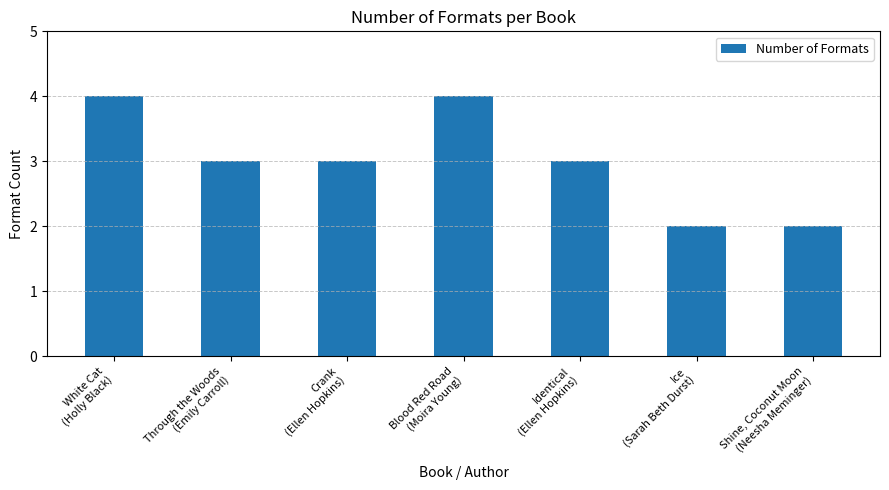

Reading left to right, extract all data points from this chart.

4	3	3	4	3	2	2